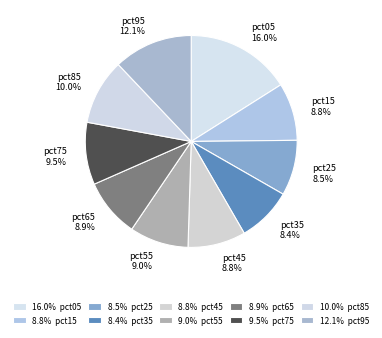

Combined, do pct35 and pct95 account for over 50%?

No